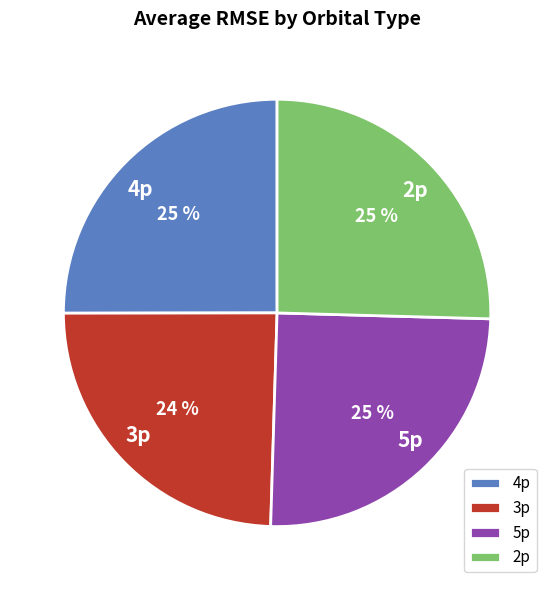

To the nearest percent, what percentage of the pie is 3p?

24%